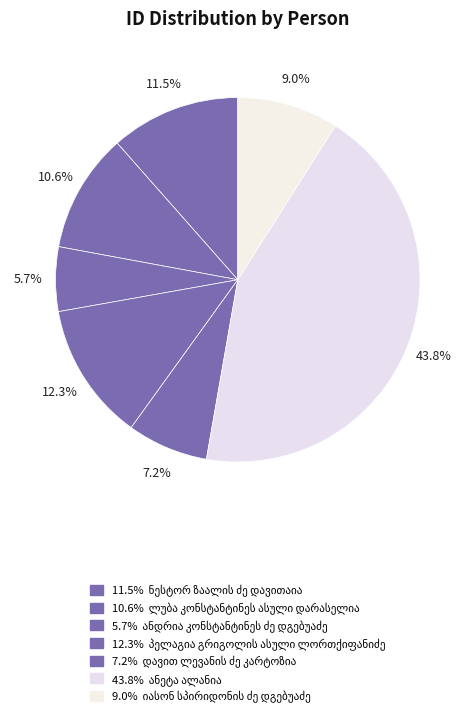

Count the number of slices in the pie.

7